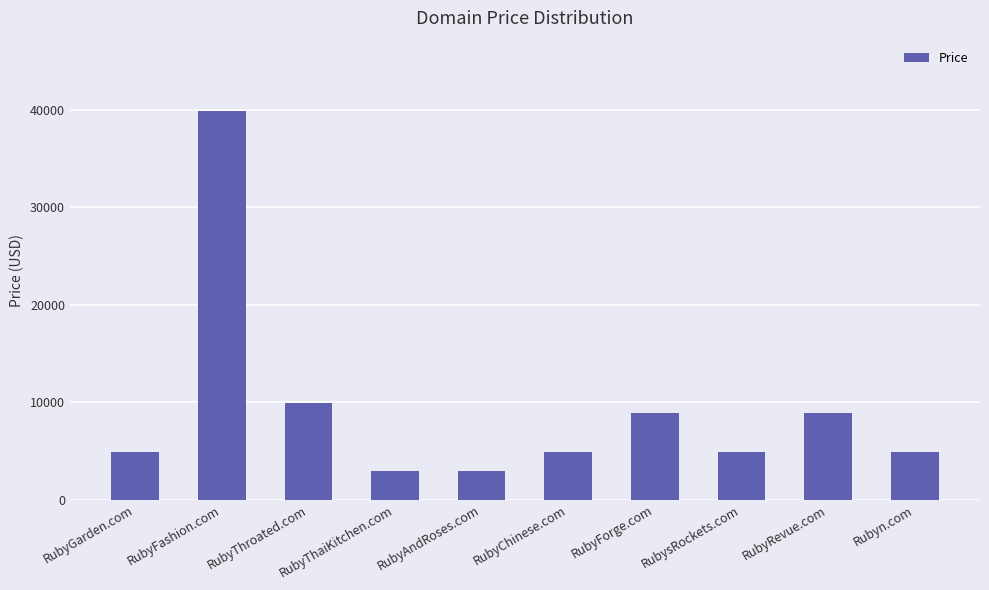

How many values are below 4888?

2